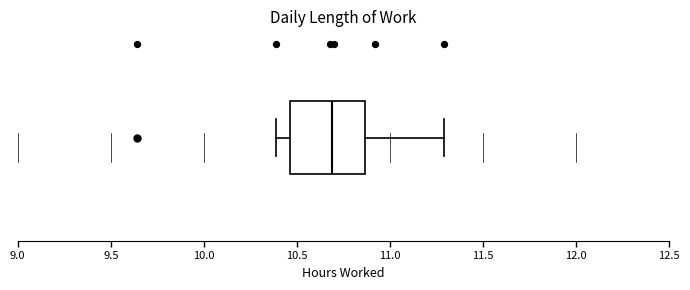

Where is the right edge of the box on the x-axis? The values are not printed on the chart, so give them approximately, as read against the axis.

10.85